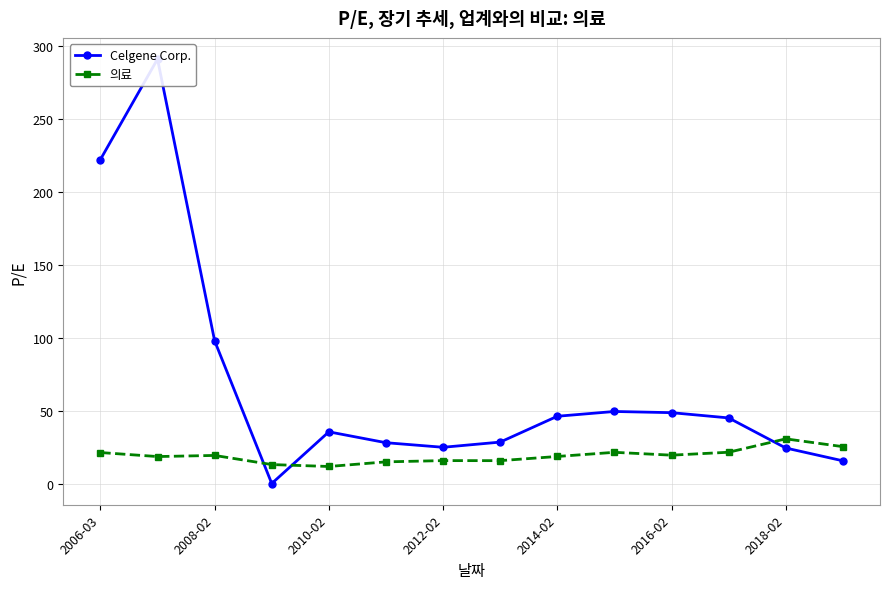

Rank the series by their maximum value, from highest to lowest.

Celgene Corp., 의료